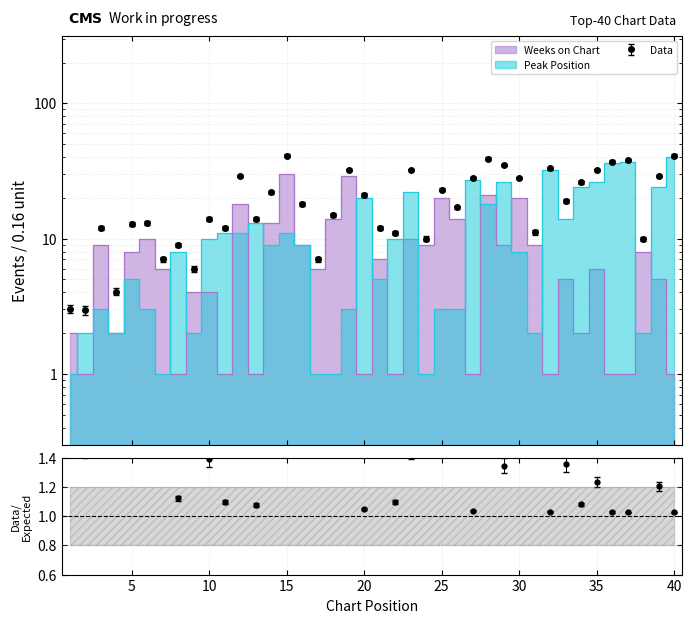

Which series has the largest total across all categories?

Peak Position